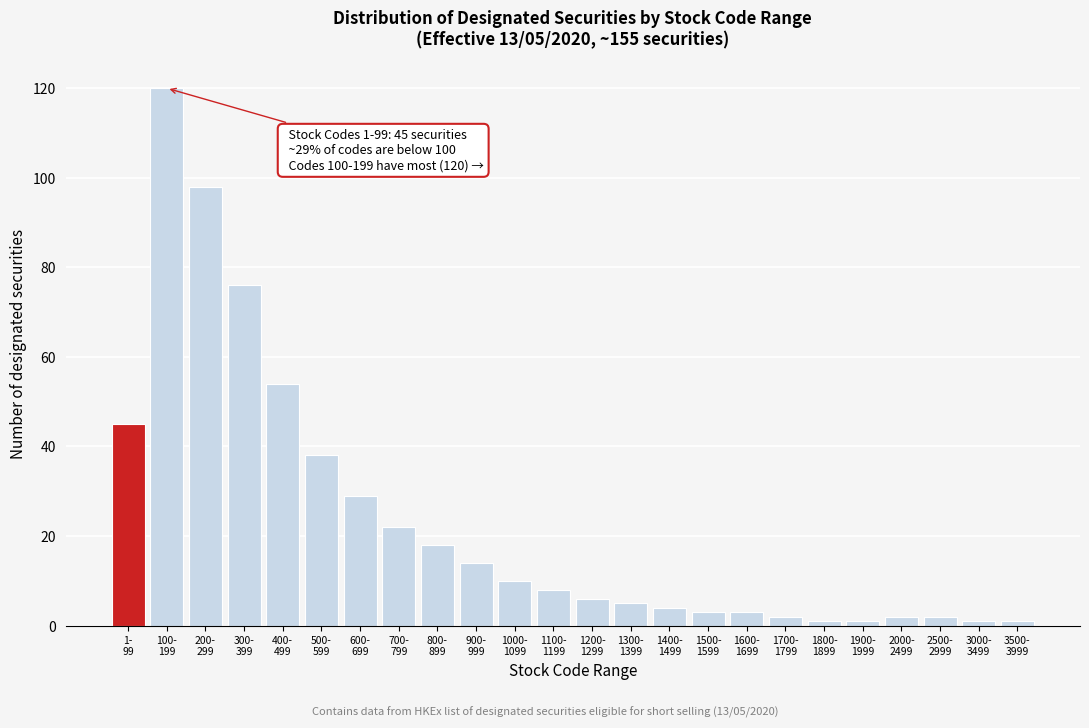

Reading right to left, what are all the values shown in this chart?

1	1	2	2	1	1	2	3	3	4	5	6	8	10	14	18	22	29	38	54	76	98	120	45